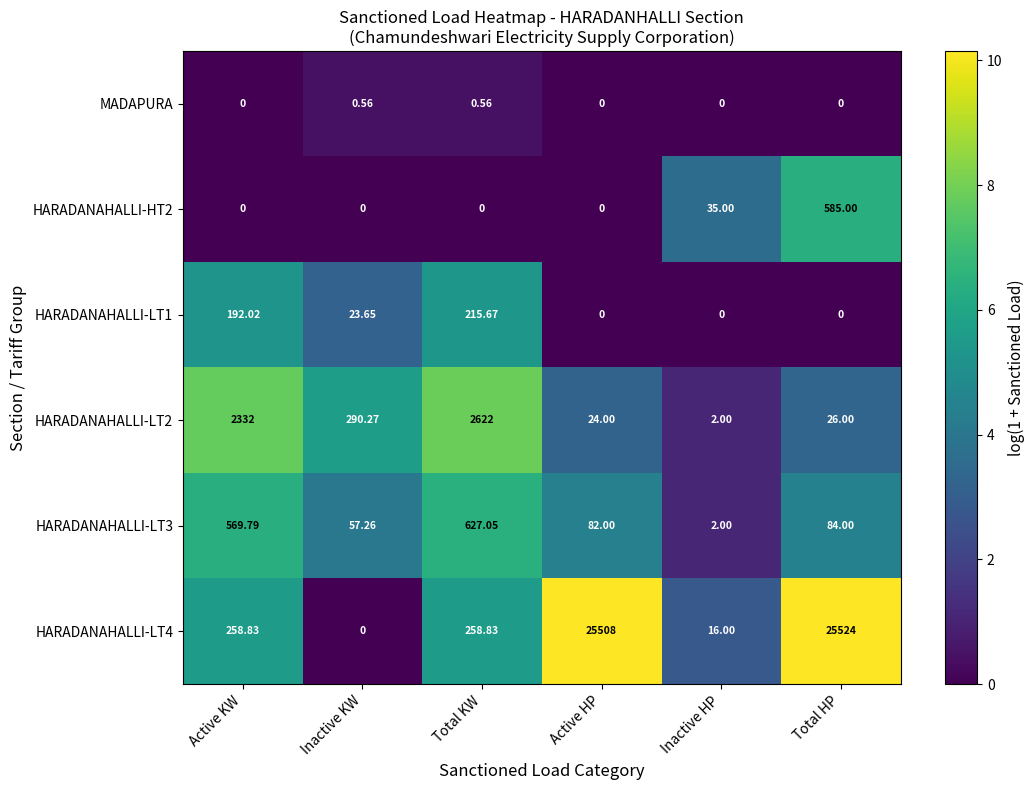

What is the maximum value shown in the chart?

25524.0